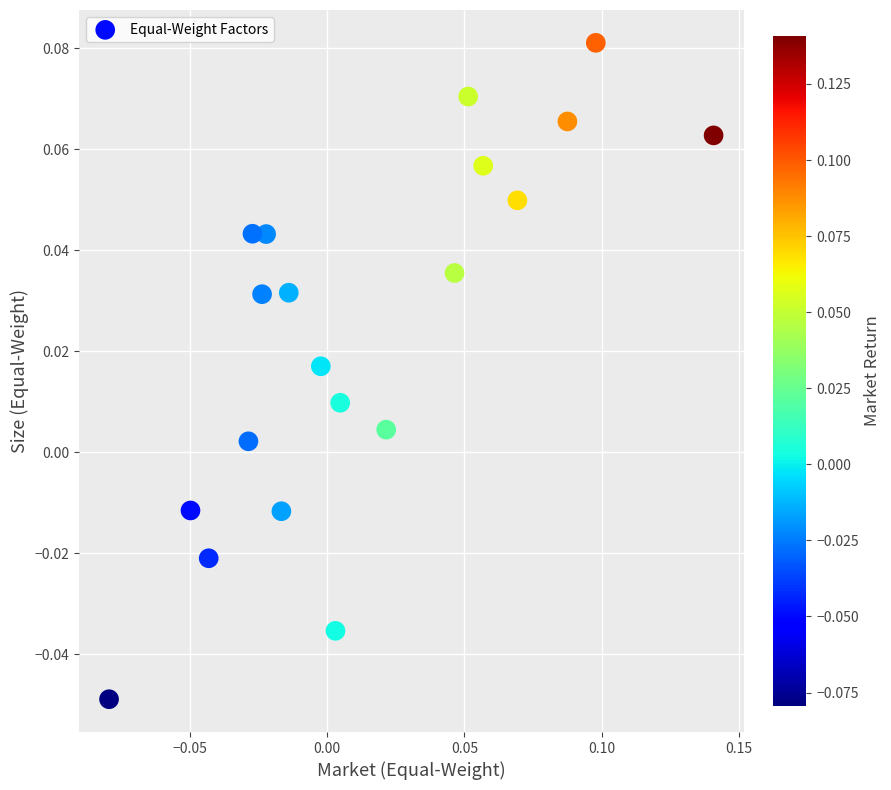

How many data points are displayed?

20